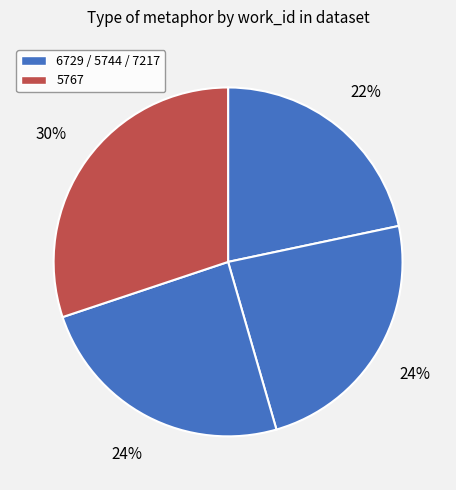

How many slices are in this pie chart?

4